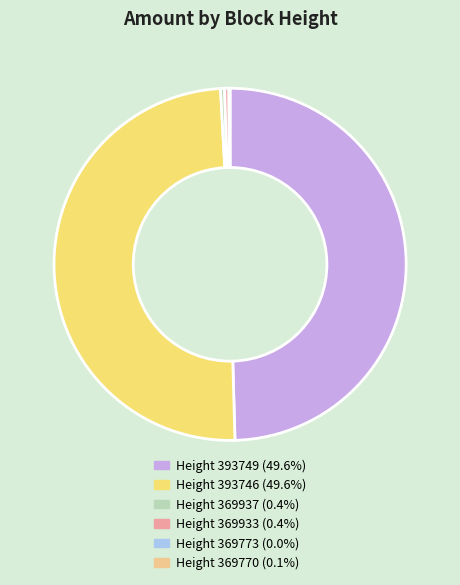

Does any single category account for the majority?

No